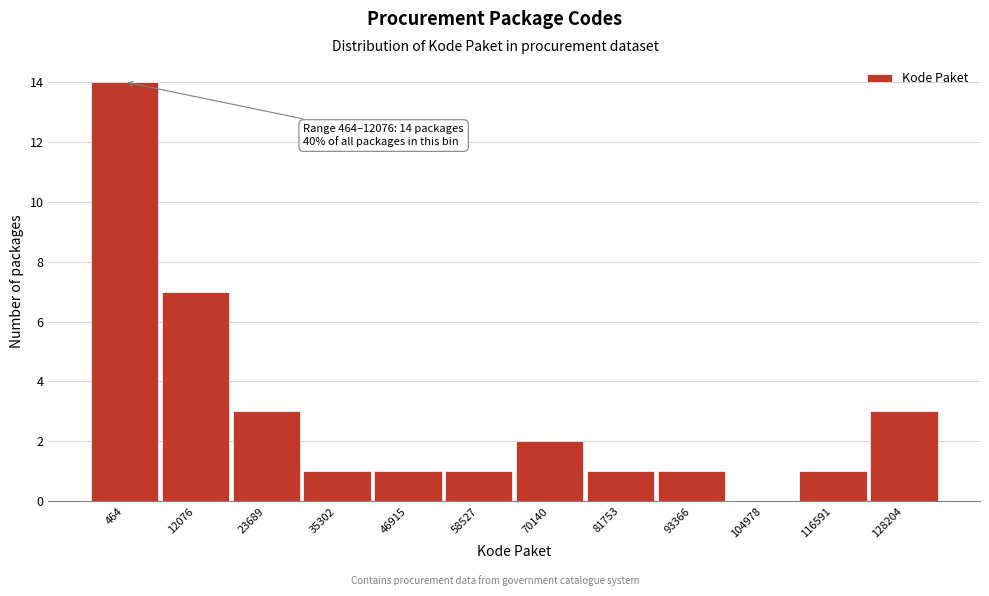

Reading left to right, transcribe all the data shown in this chart.

464=14	12076=7	23689=3	35302=1	46915=1	58527=1	70140=2	81753=1	93366=1	104978=0	116591=1	128204=3